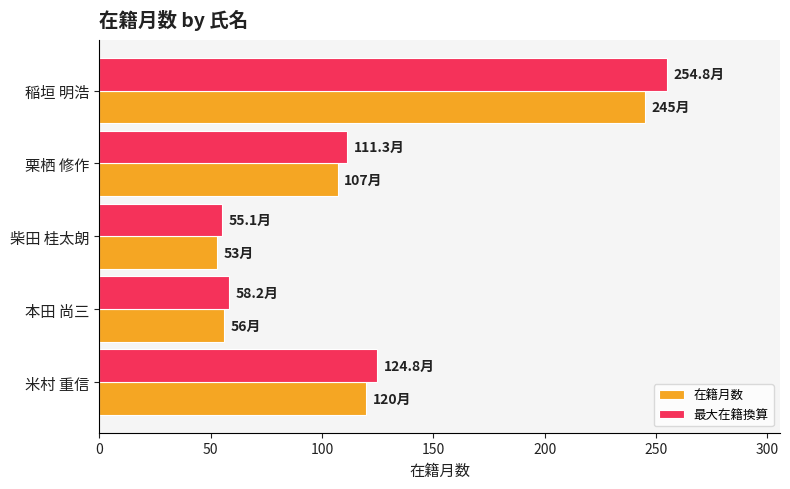

Which series has the widest spread of values?

最大在籍換算